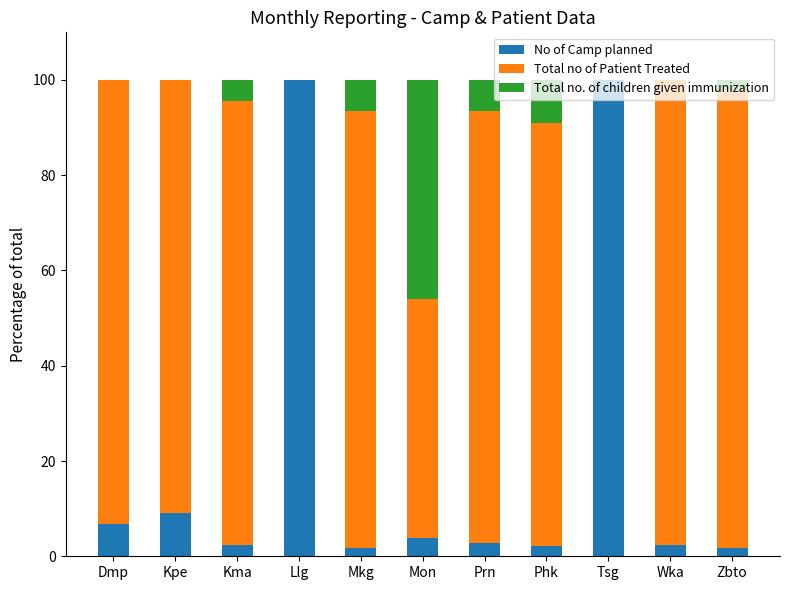

What is the maximum value for No of Camp planned?

100.0